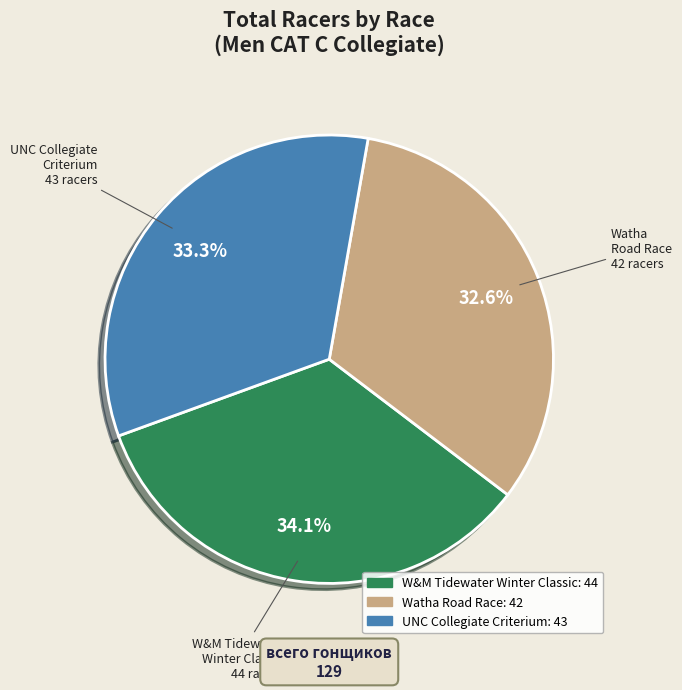

Between W&M Tidewater Winter Classic and UNC Collegiate Criterium, which is larger?

W&M Tidewater Winter Classic